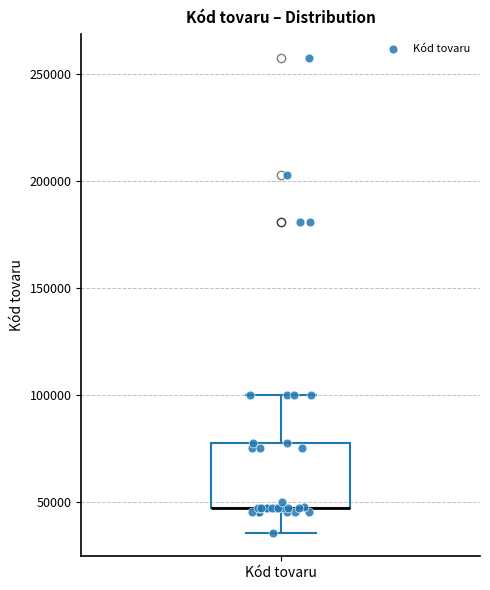

Read this box plot against the y-axis: the position of the median line, the range covered by the box, and the ends of both whiskers. The values are not printed on the chart, so give them approximately, as read against the axis.

median 45000 (drawn on the box's lower edge), box 45000 to 80000, whiskers 35000 to 100000